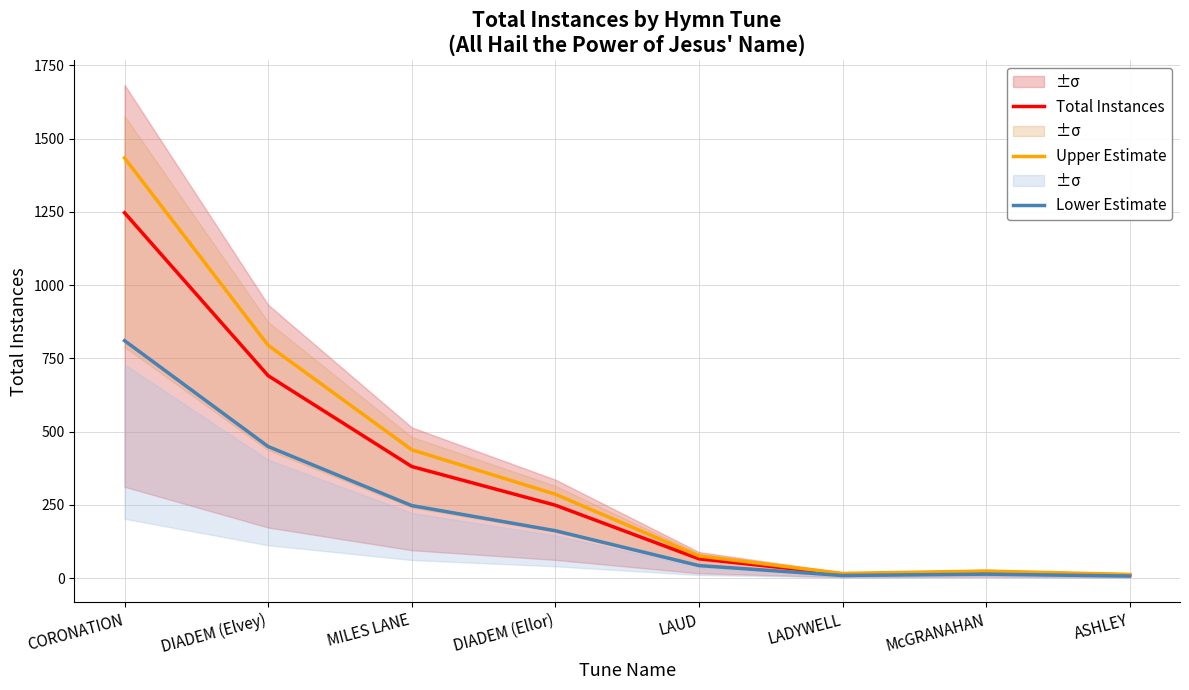

True or false: Upper Estimate and Total Instances intersect in this chart.

False